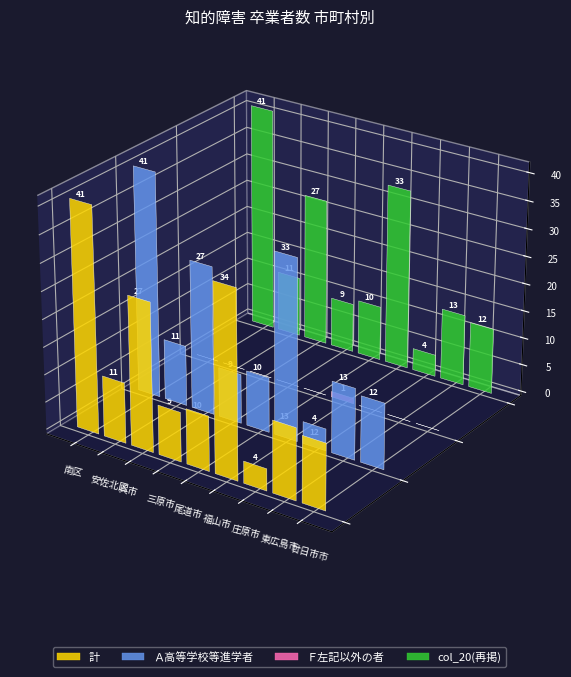

Which series changed the most between 106 安佐北区 and 205 尾道市?

計